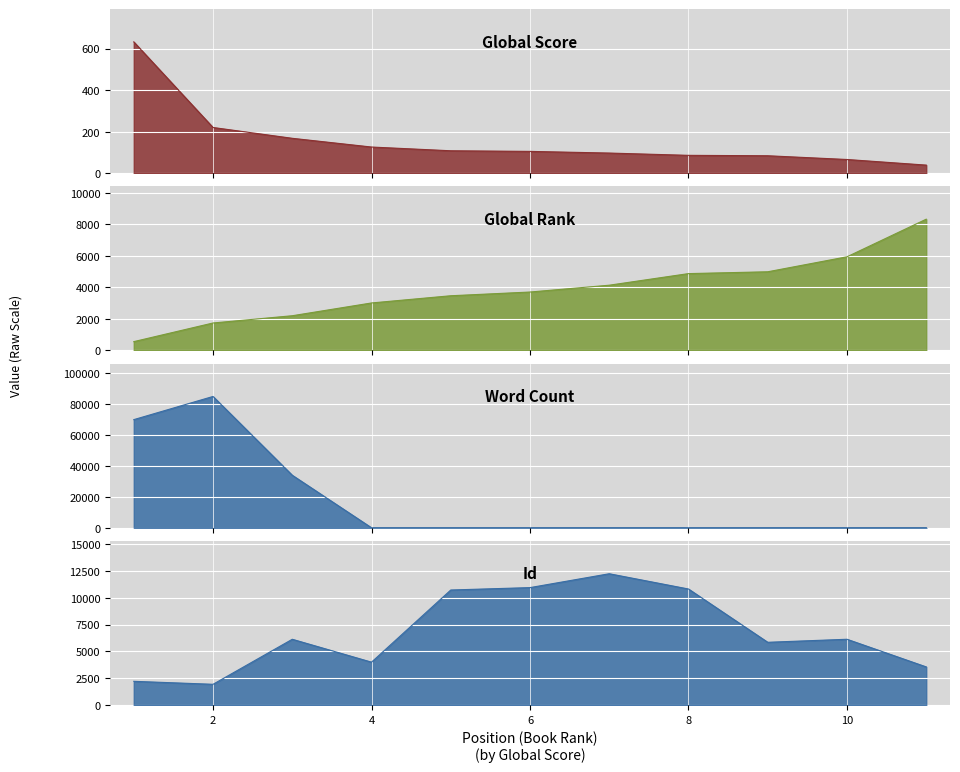

Between 1 and 7, which series saw the biggest shift?

Word Count